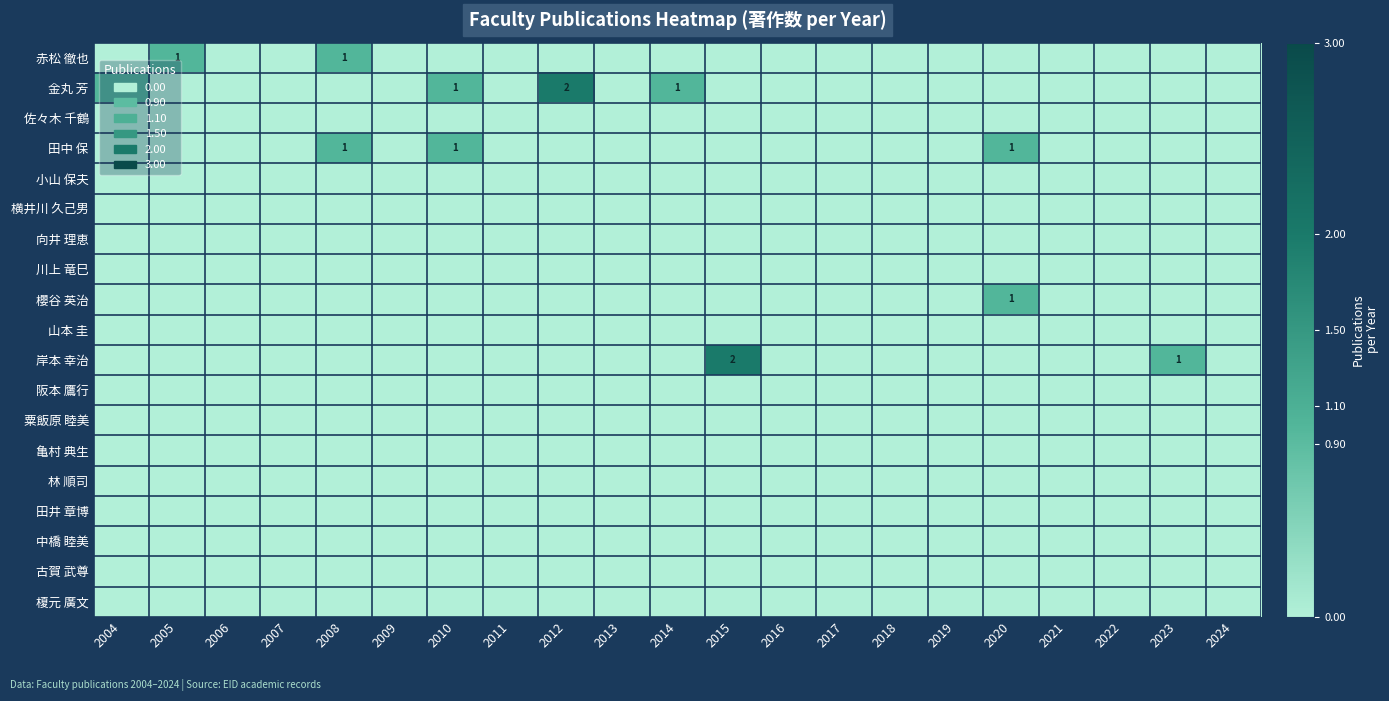

The value of 岸本 幸治 at 2015 is 2. True or false?

True